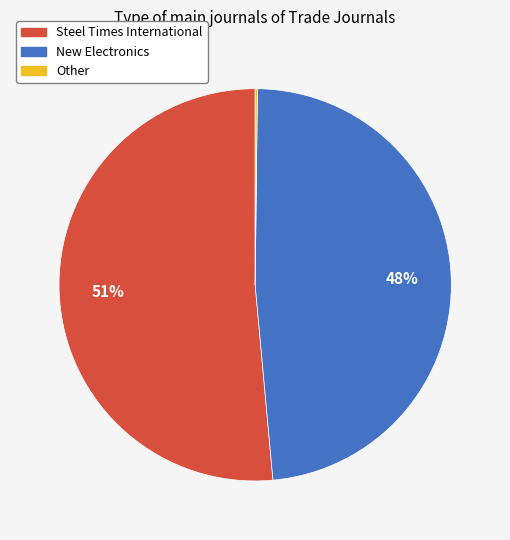

Is there any slice that represents more than half of the pie?

Yes